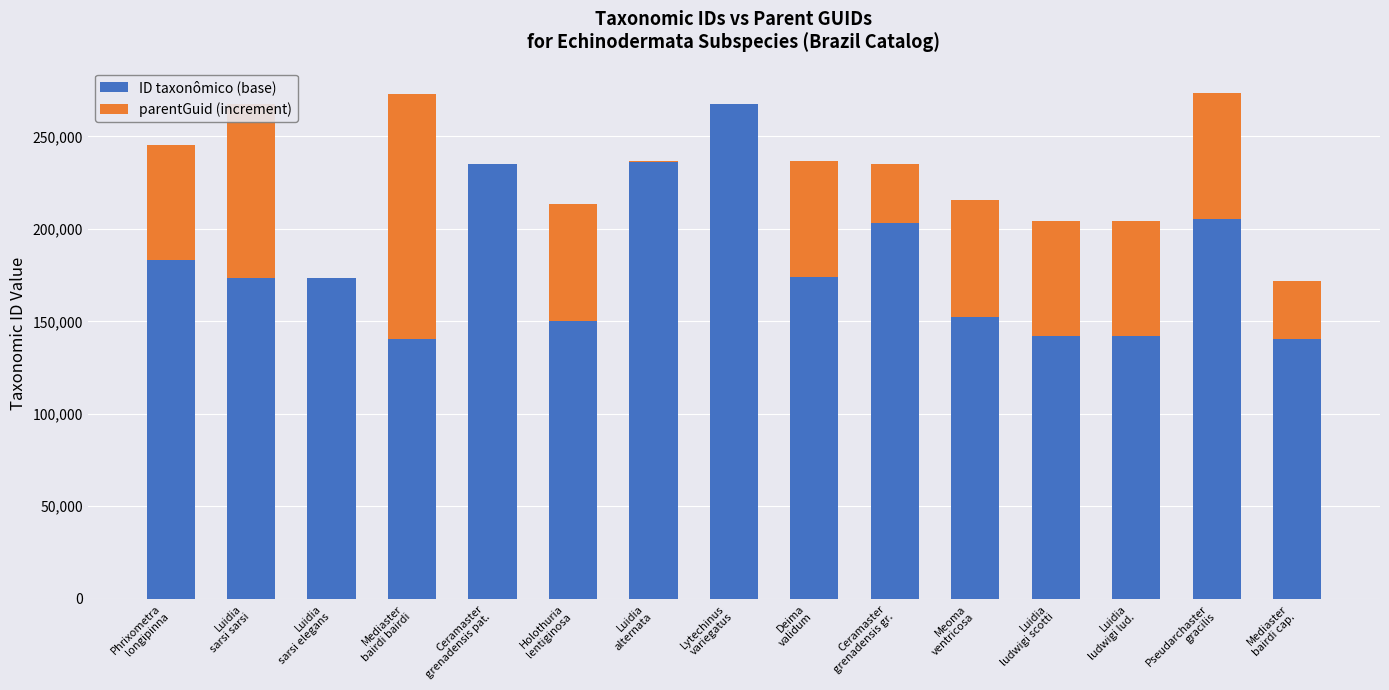

What is the maximum value for ID taxonômico (base)?

267420